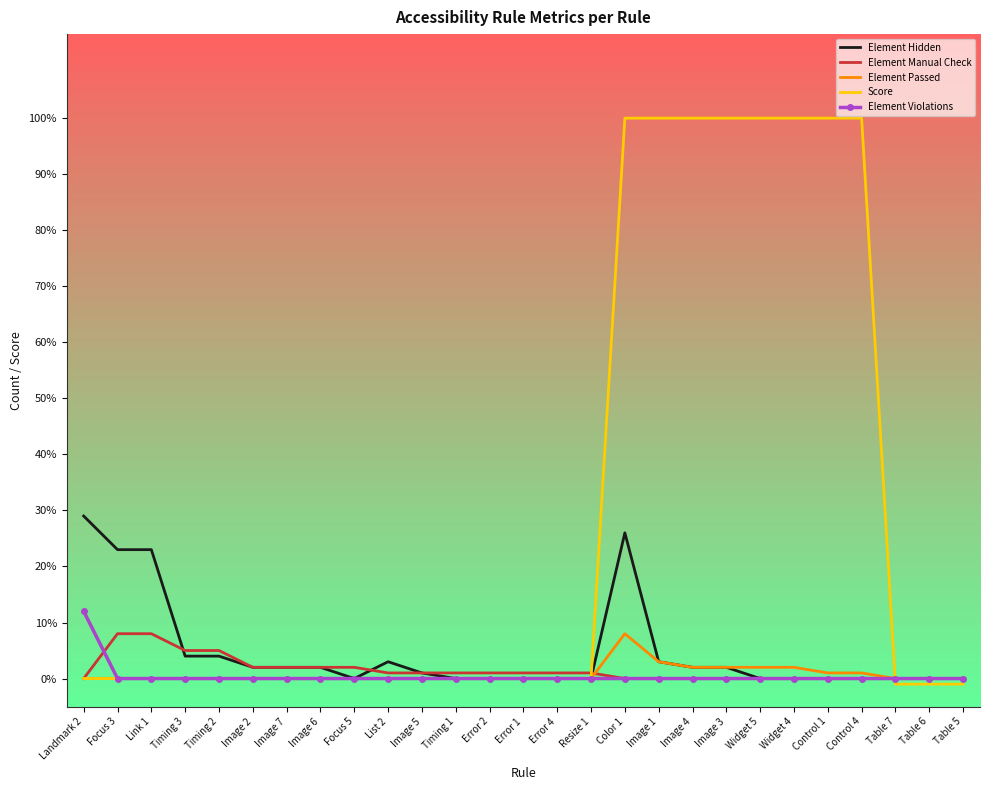

Which series has the widest spread of values?

Score